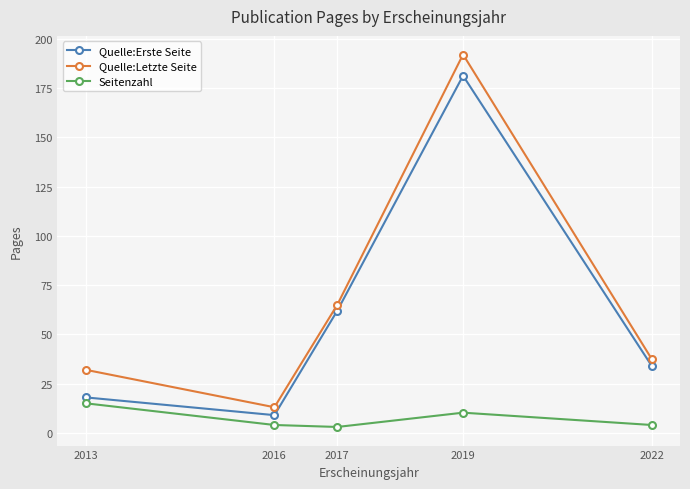

Which series has the largest range (max minus min)?

Quelle:Letzte Seite